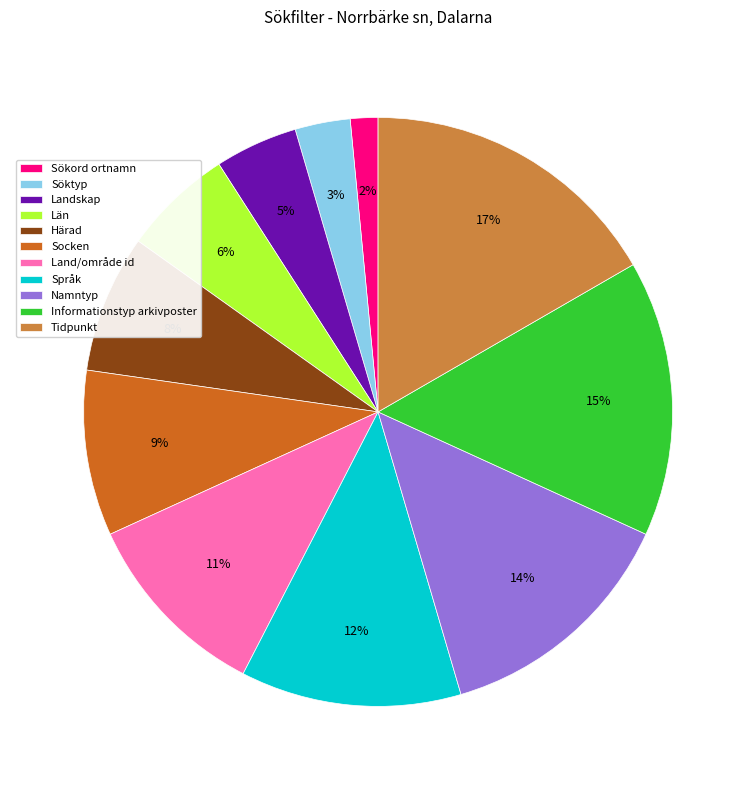

What is the smallest slice in the pie chart?

Sökord ortnamn